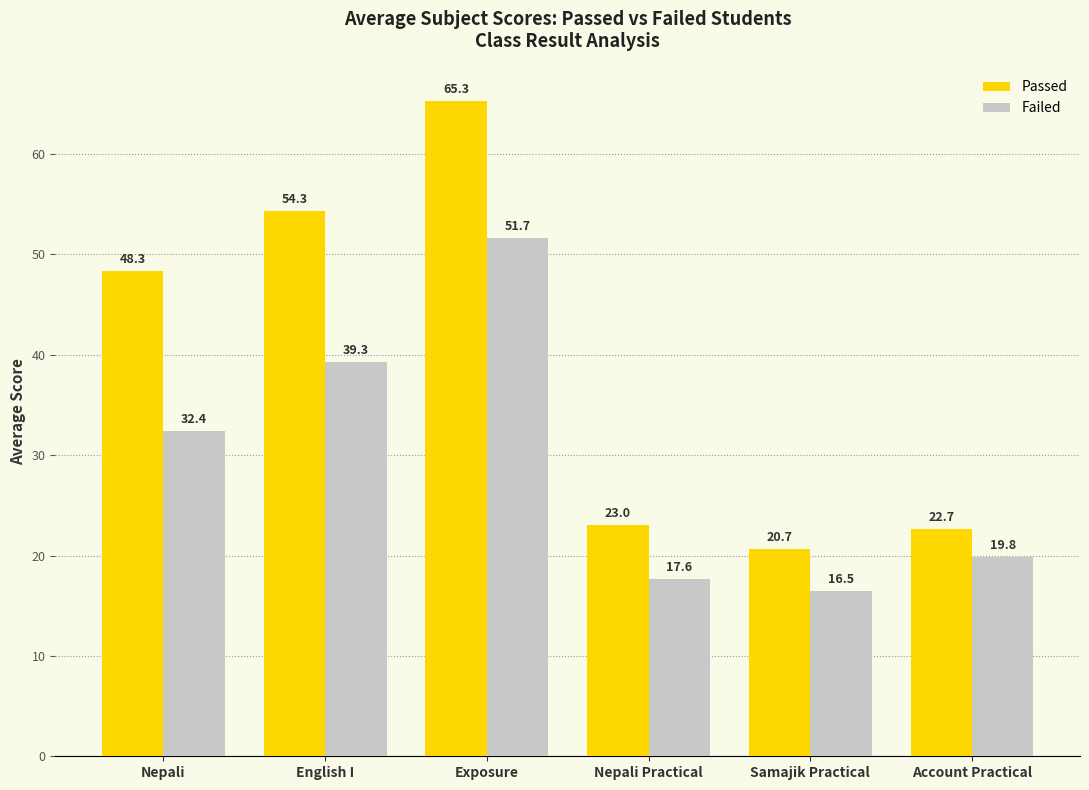

Which series changed the most between Nepali Practical and Account Practical?

Failed